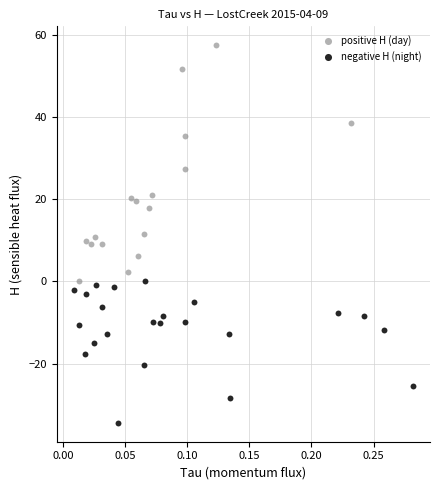

Which series has the widest spread of Y values?

positive H (day)